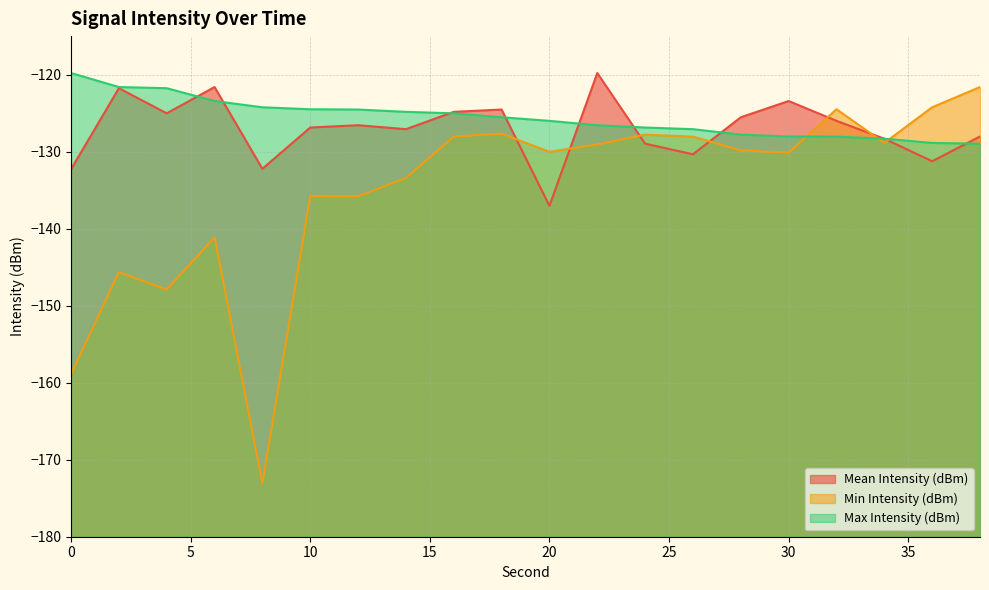

Which category has the highest value across all series?

22